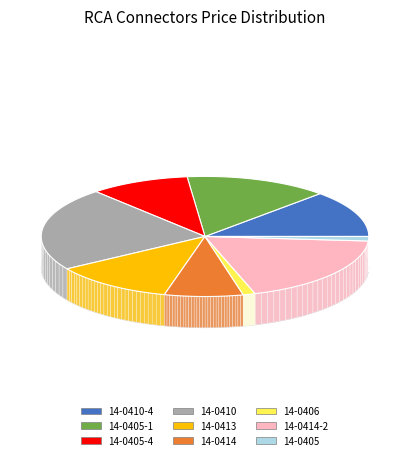

True or false: 14-0406 accounts for 11% of the total.

False